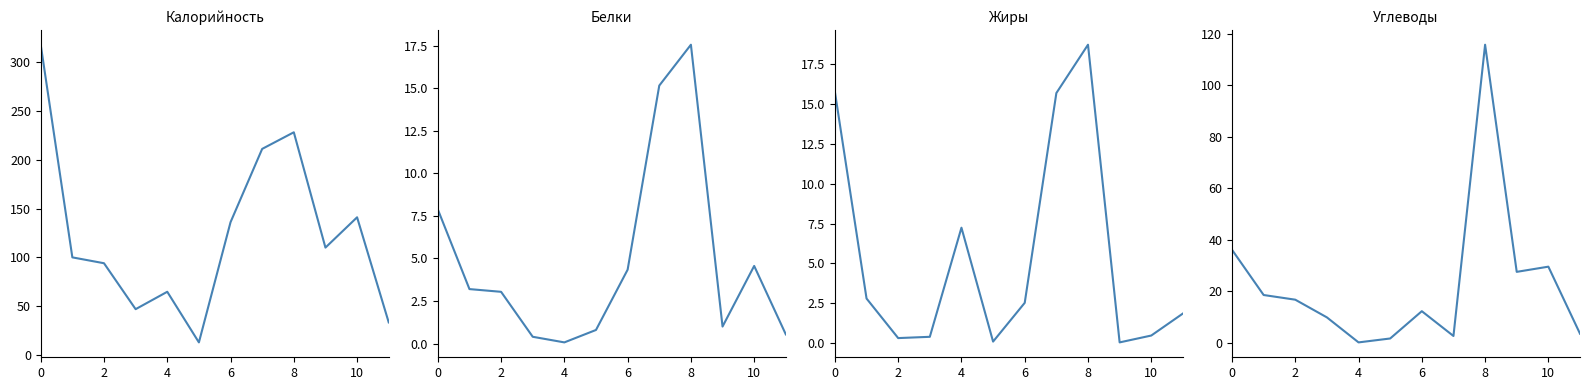

At which category is the sum across all series the highest?

8